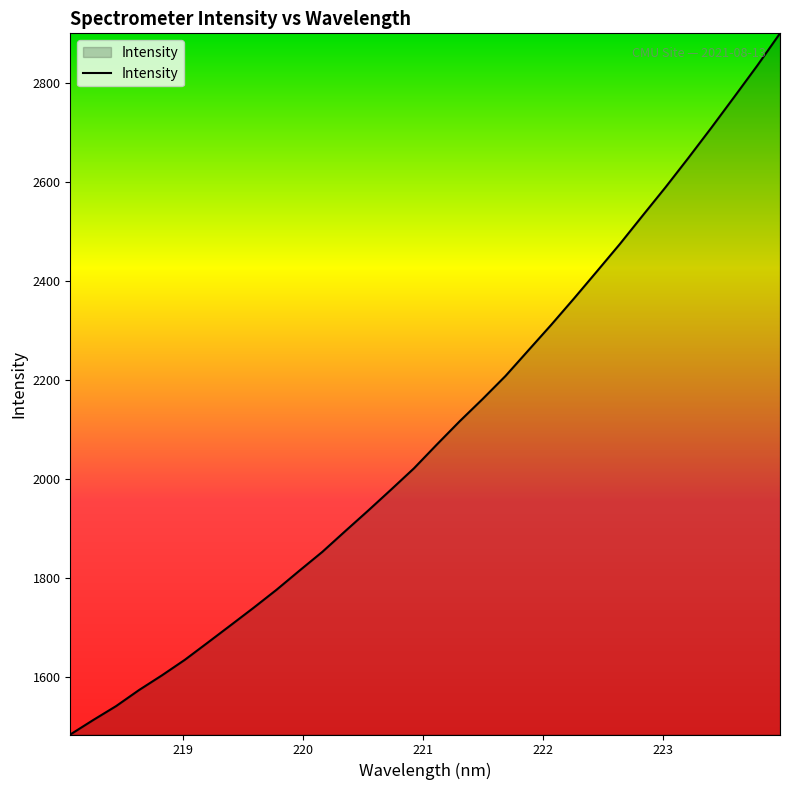

What is the difference between the maximum and minimum values?

1417.1